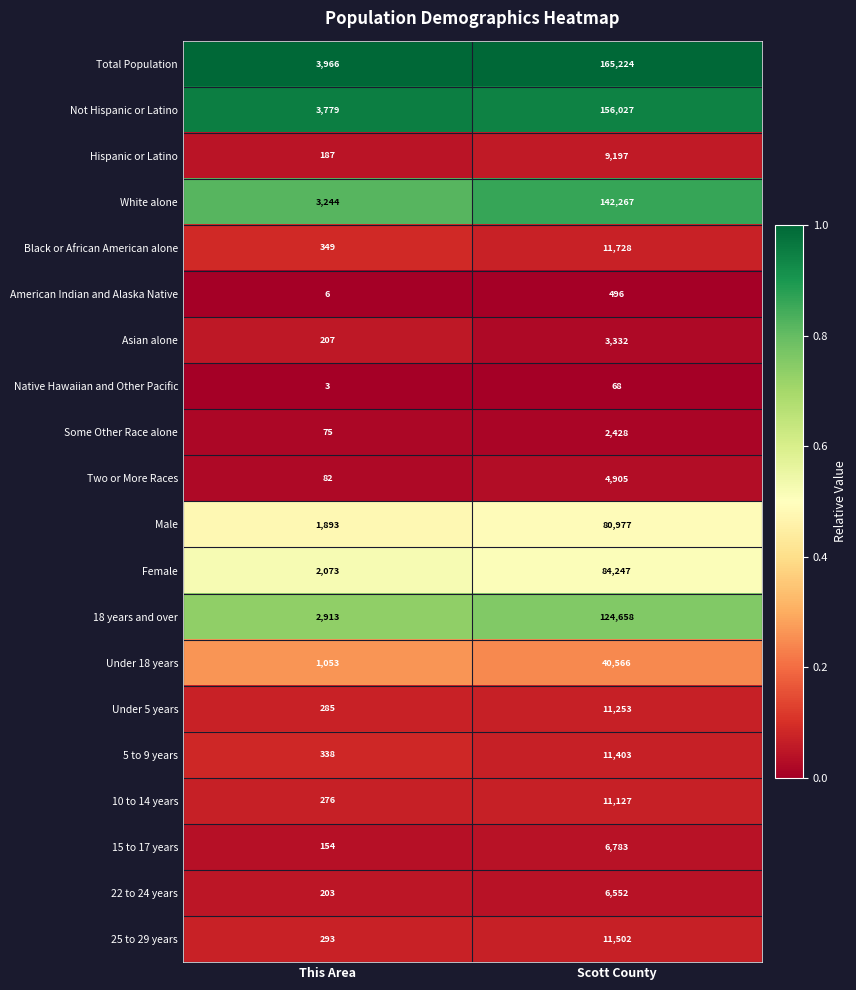

At which category is the sum across all series the highest?

Scott County